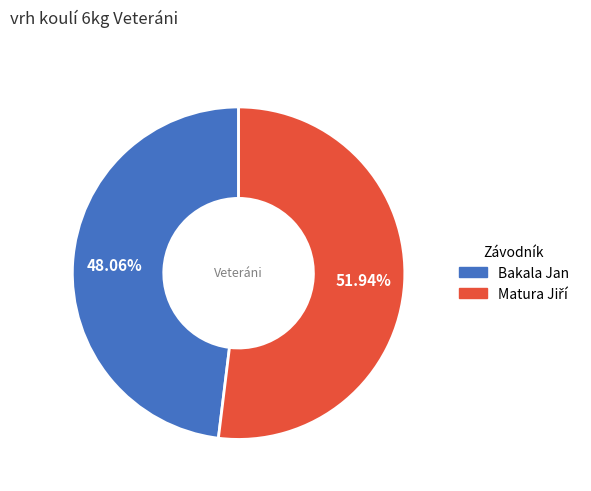

Count the number of slices in the pie.

2